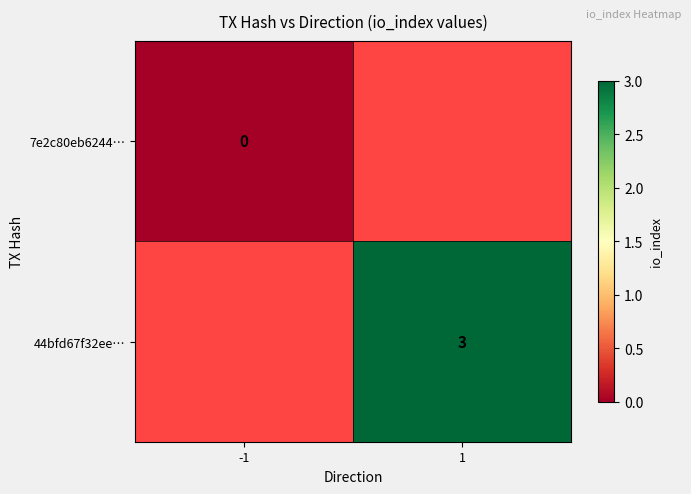

Is the value of 7e2c80eb6244… at -1 greater than the value of 44bfd67f32ee… at 1?

No